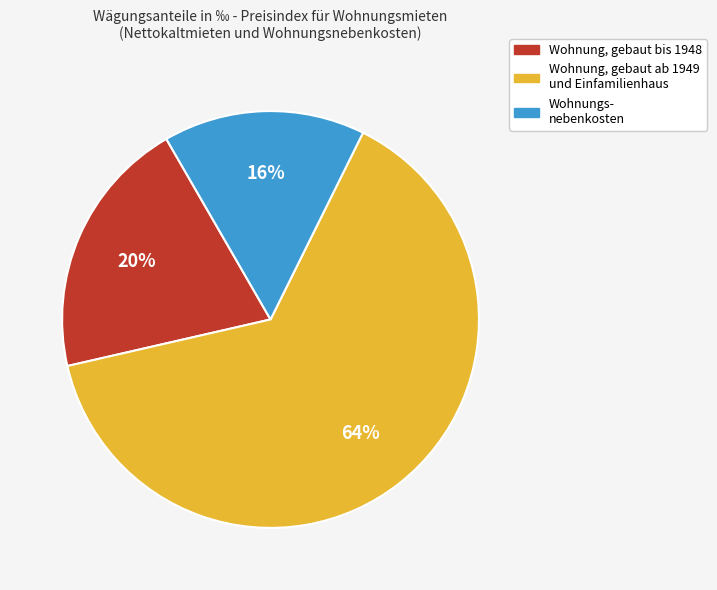

Does any single category account for the majority?

Yes